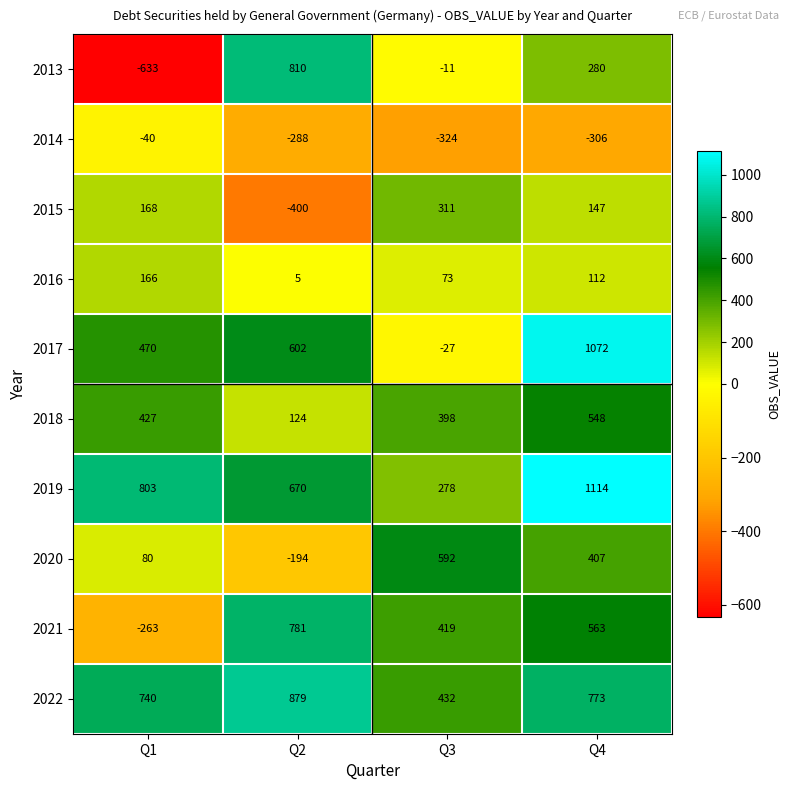

Which category has the lowest value across all series?

Q1